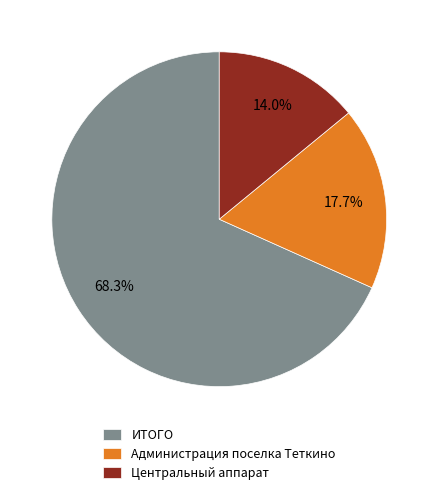

Which category has the smallest portion of the pie?

Центральный аппарат